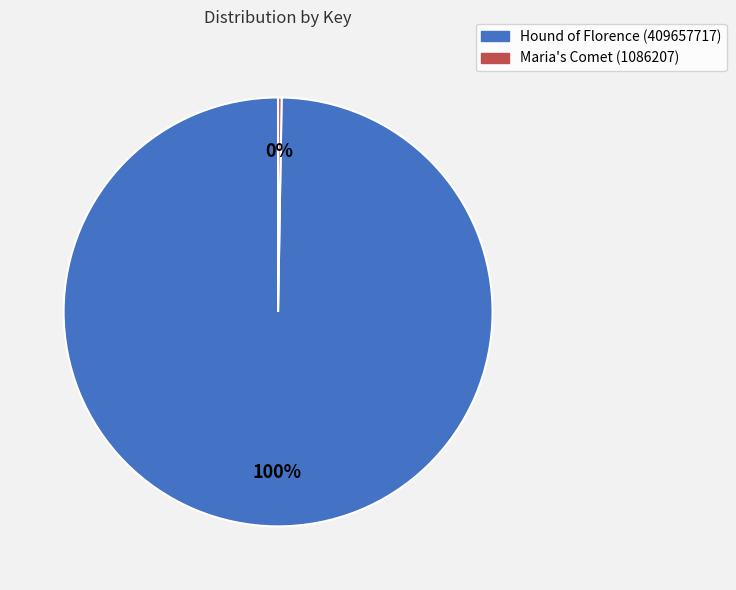

To the nearest percent, what is the average slice percentage?

50%